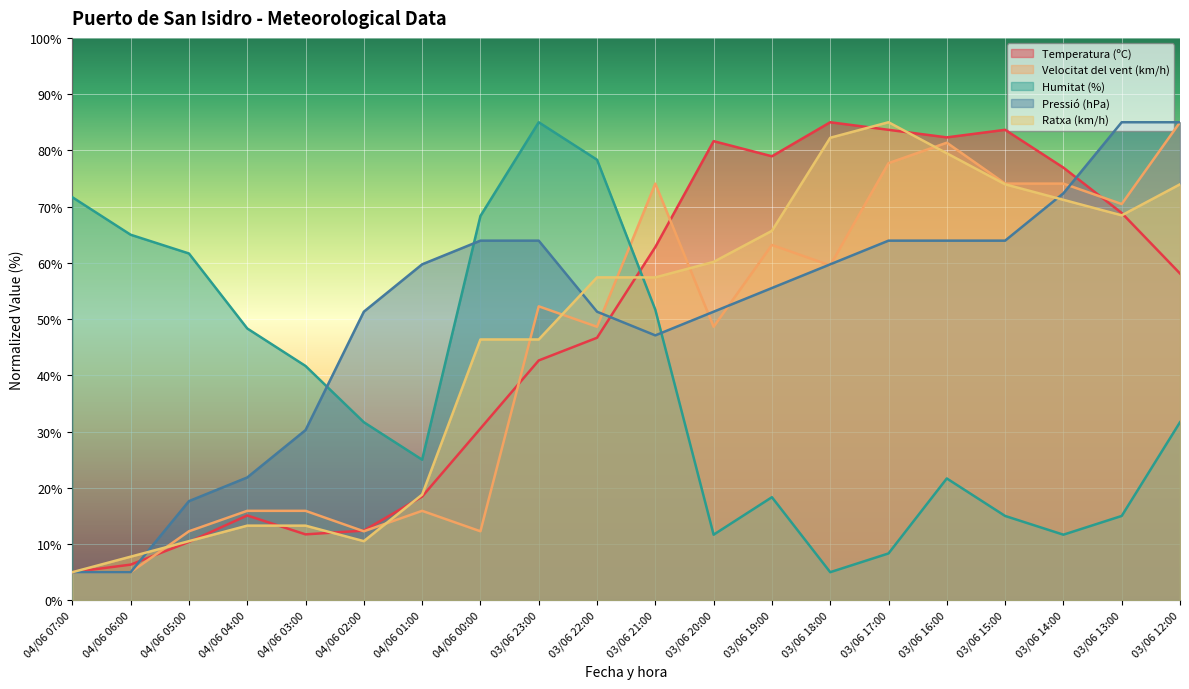

What is the average value of the Temperatura (ºC) series?

48.1